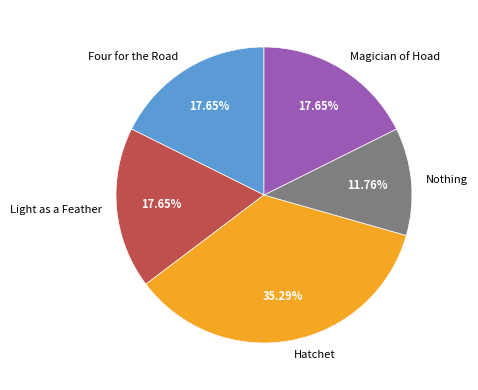

Between Hatchet and Nothing, which is larger?

Hatchet